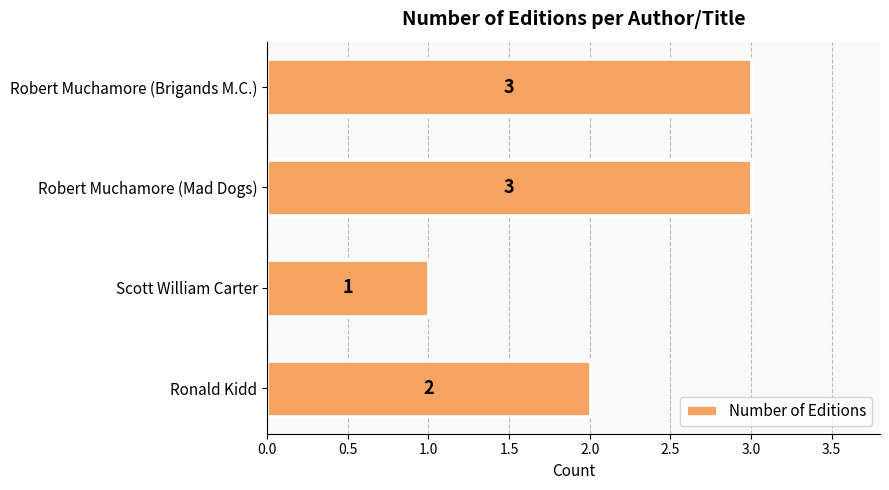

Count the number of categories in the chart.

4